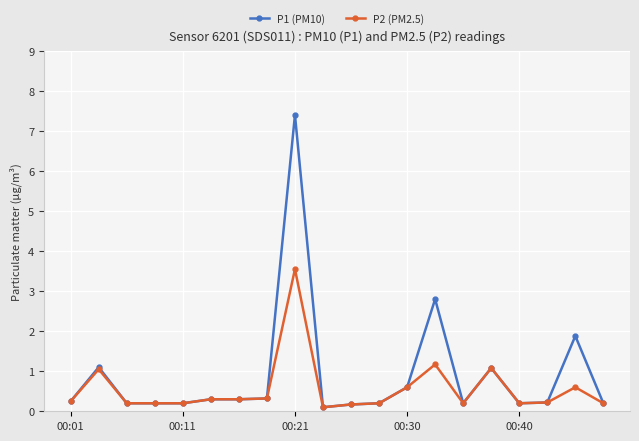

What is the average value of the P1 (PM10) series?

0.9